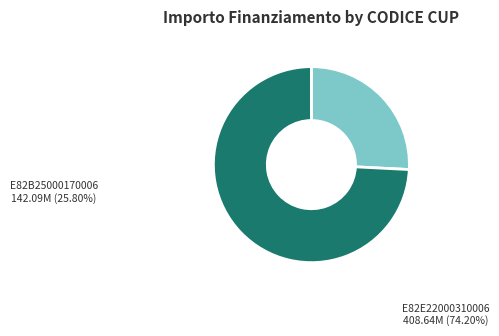

Which category has the smallest portion of the pie?

E82B25000170006